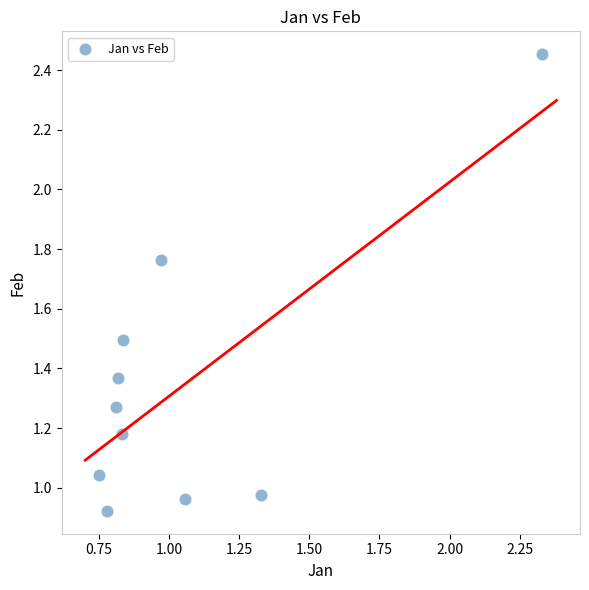

What is the range of X values (max minus min)?

1.6